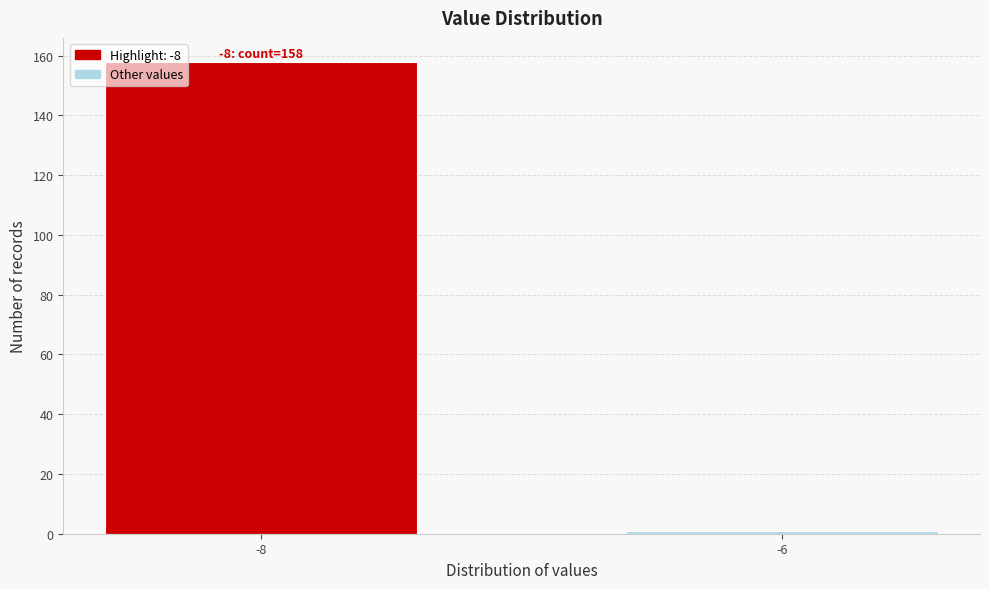

Reading left to right, list all the values displayed in this chart.

-8=158	-6=1